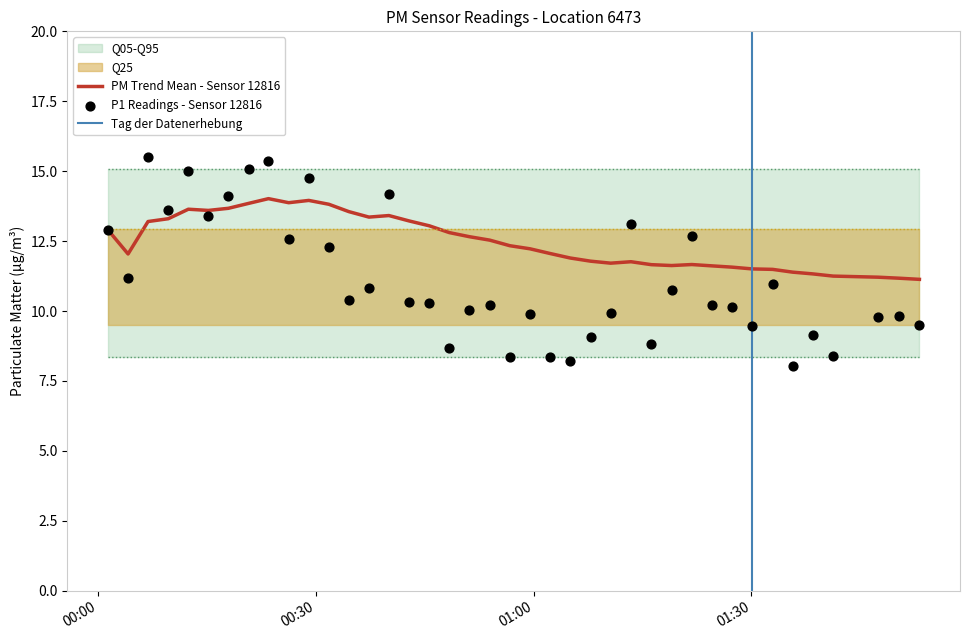

What is the lowest value of the PM Trend Mean - Sensor 12816 series?

11.1